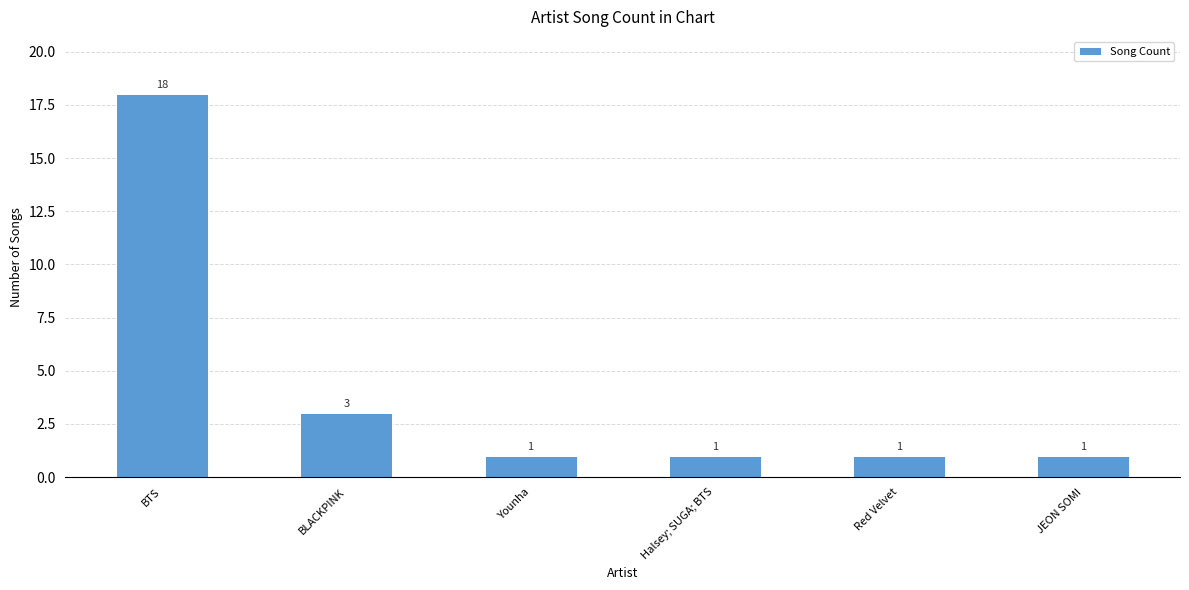

Is it true that the value at BLACKPINK is 5?

False